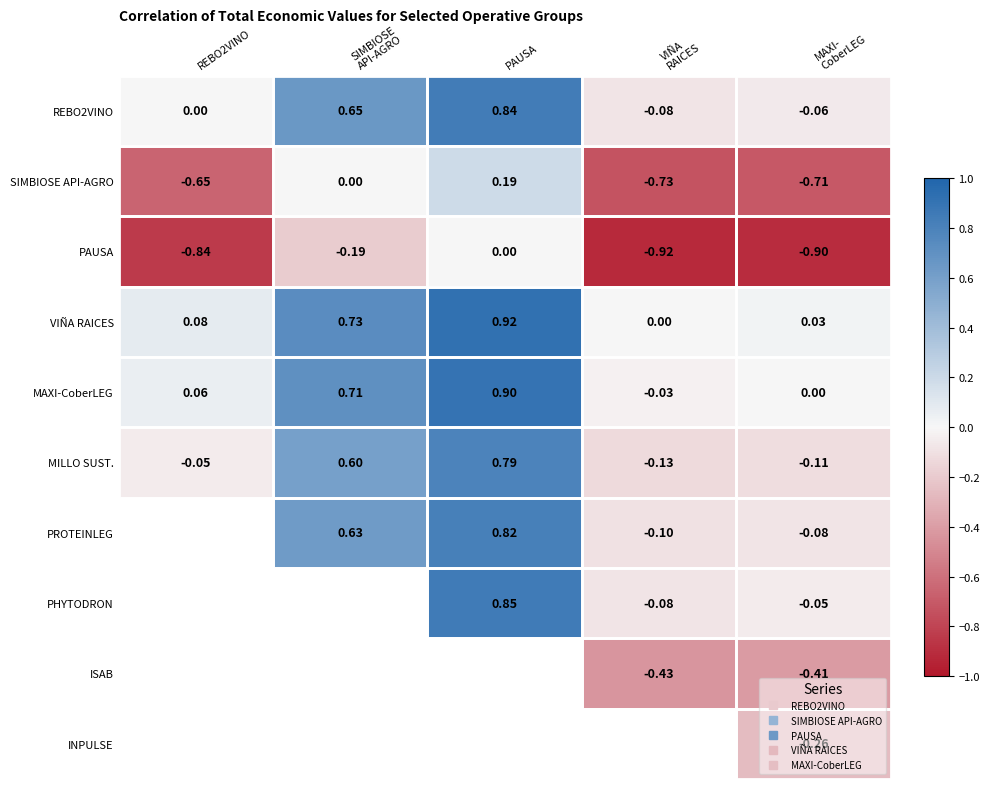

Is it true that SIMBIOSE API-AGRO equals -0.7 at REBO2VINO?

True